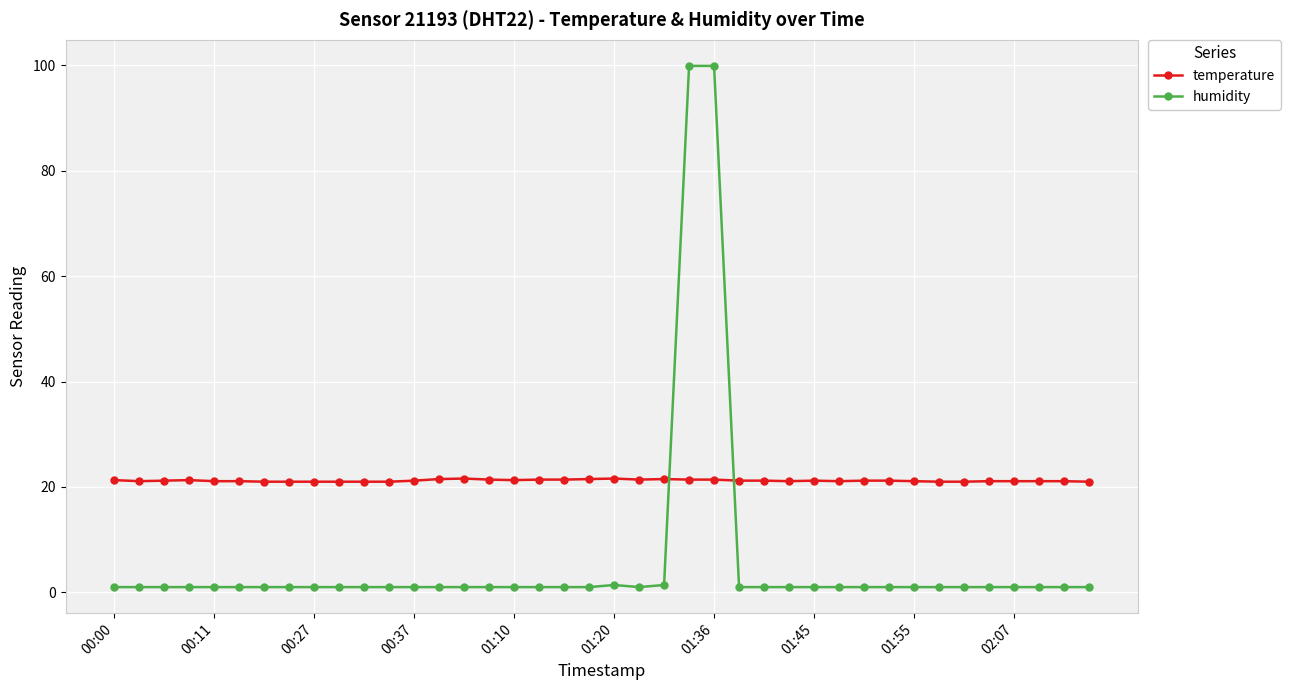

Does the chart have visible grid lines?

Yes